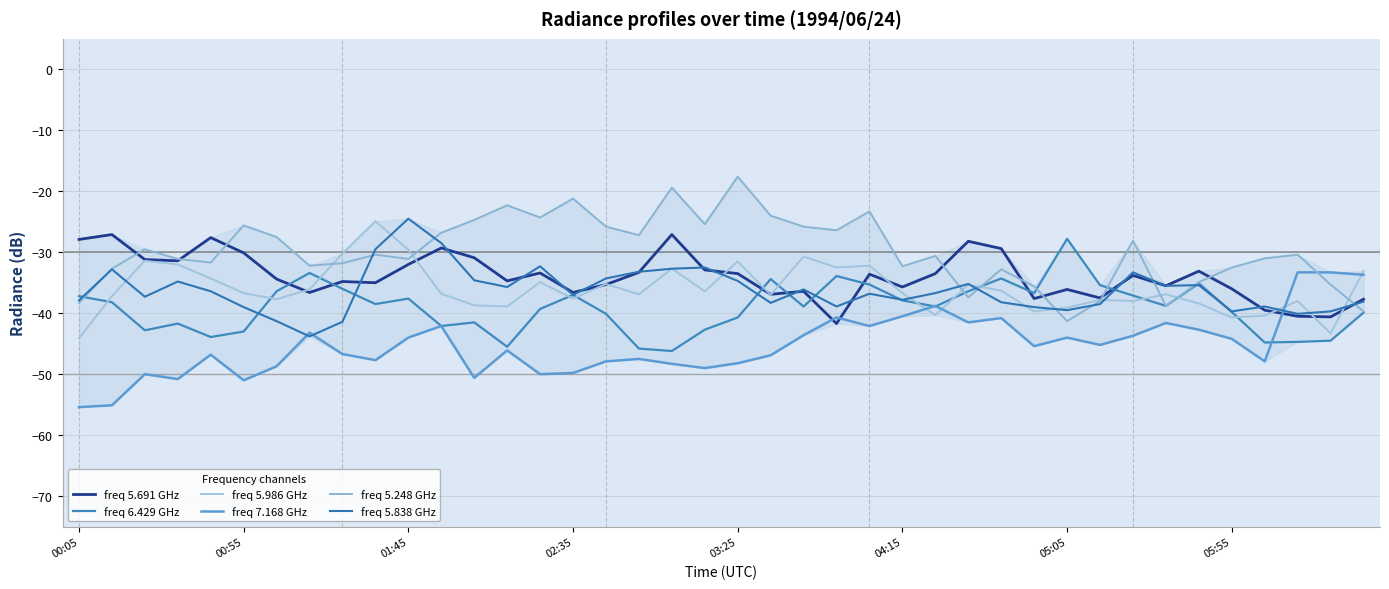

How many lines are shown in the chart?

6